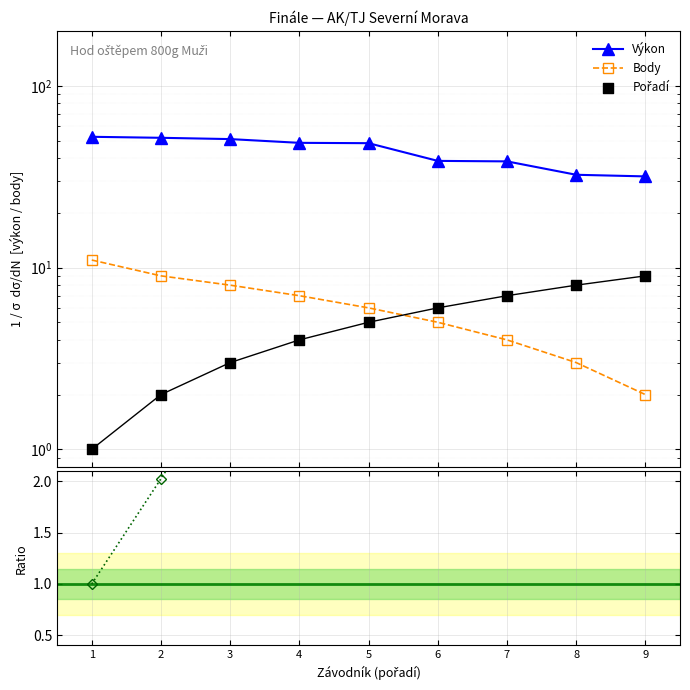

Is the value of Pořadí at 9 greater than the value of Body at 4?

Yes